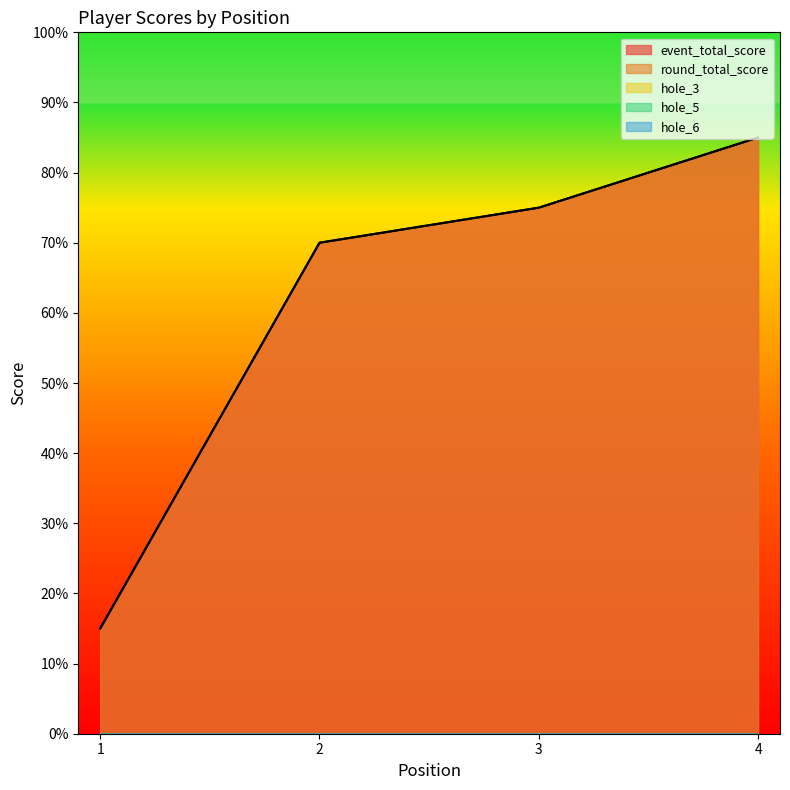

How many values in the hole_3 series are below -229?

3